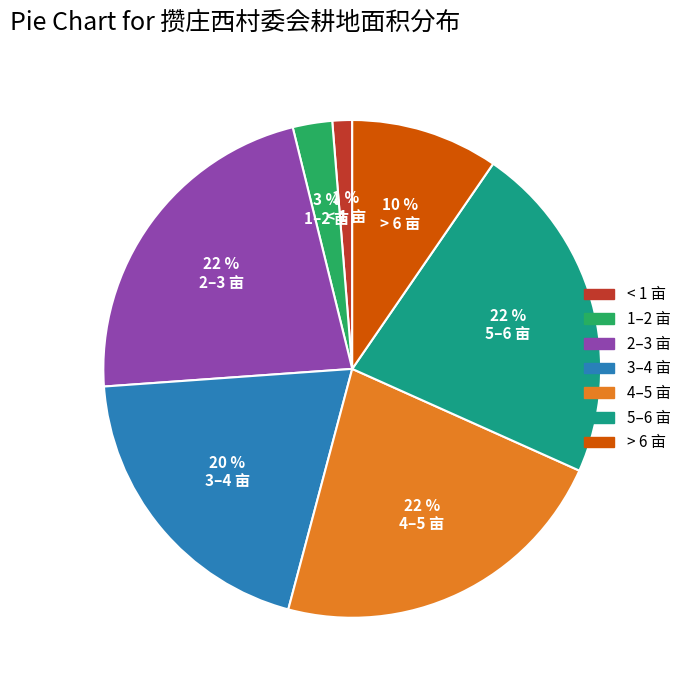

Is there a majority slice in this chart?

No